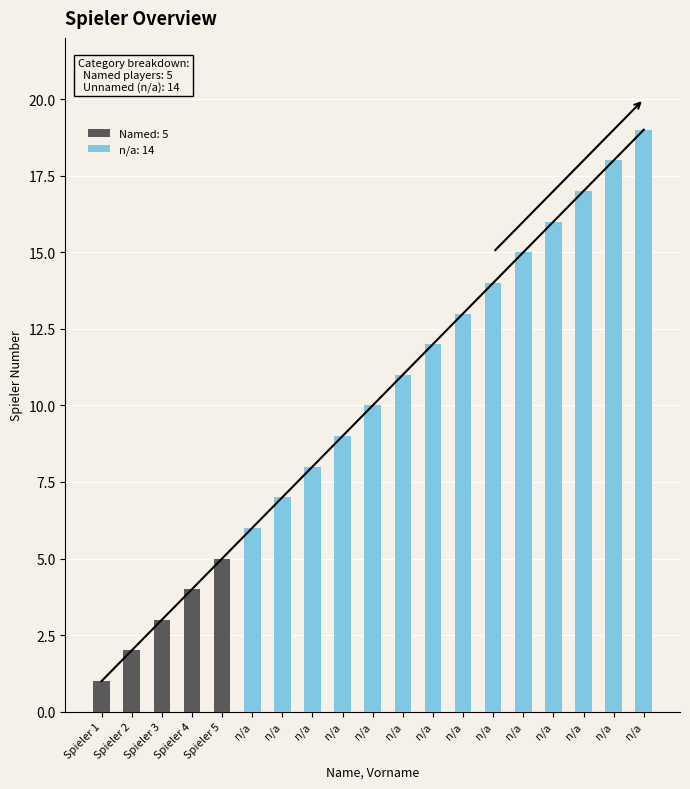

Where does the data first go above 10?

n/a